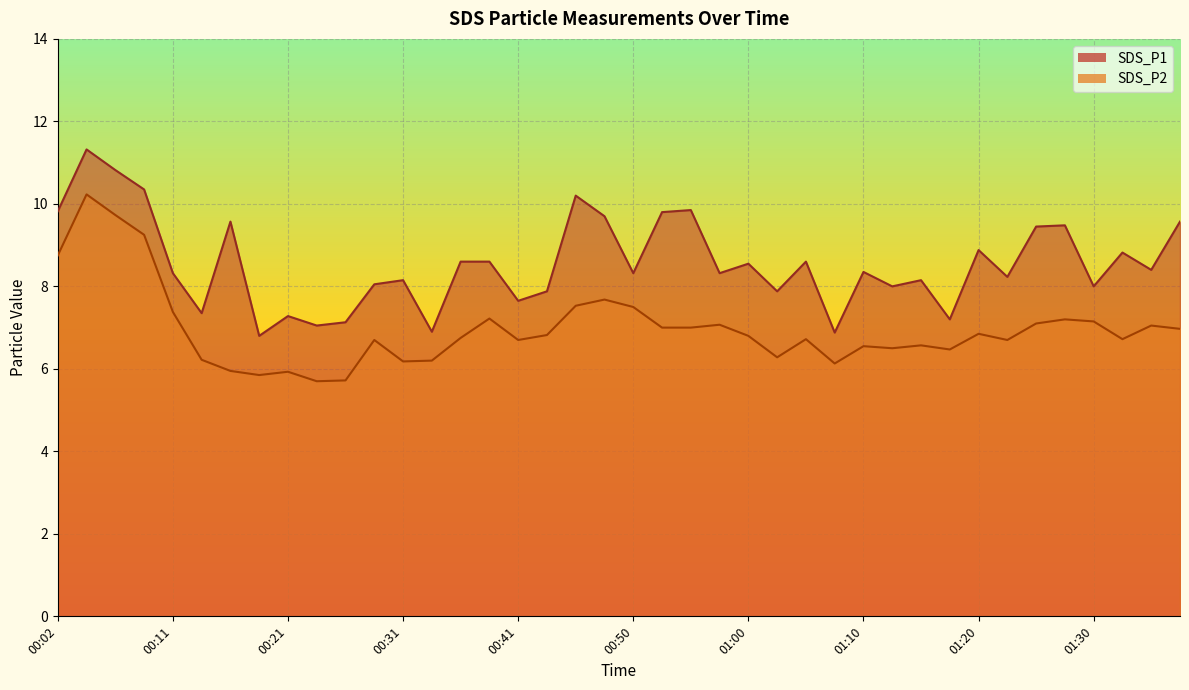

Which has a higher value, 01:30 or 00:09?

00:09